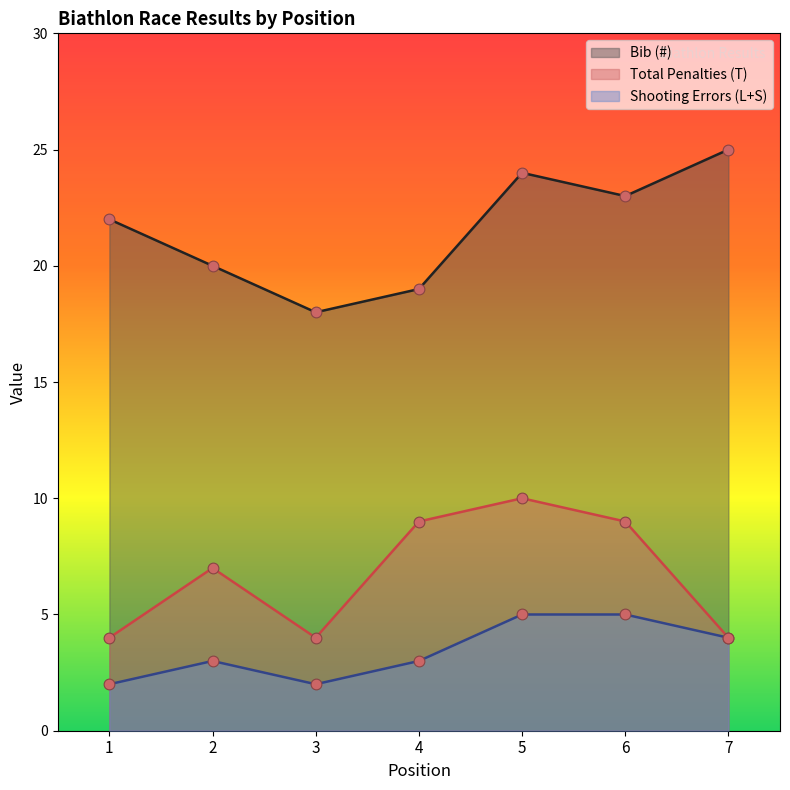

What is the total value across all series at 4?

31